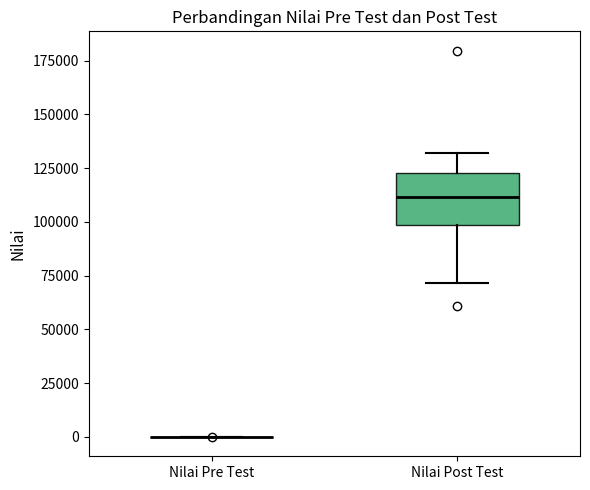

Reading left to right, read every box against the y-axis: the position of its median line, the range the box covers, and the ends of its whiskers. The values are not printed on the chart, so give them approximately, as read against the axis.

Nilai Pre Test: box collapsed to a line at 0, whiskers 0 to 0
Nilai Post Test: median 110000, box 100000 to 125000, whiskers 70000 to 130000